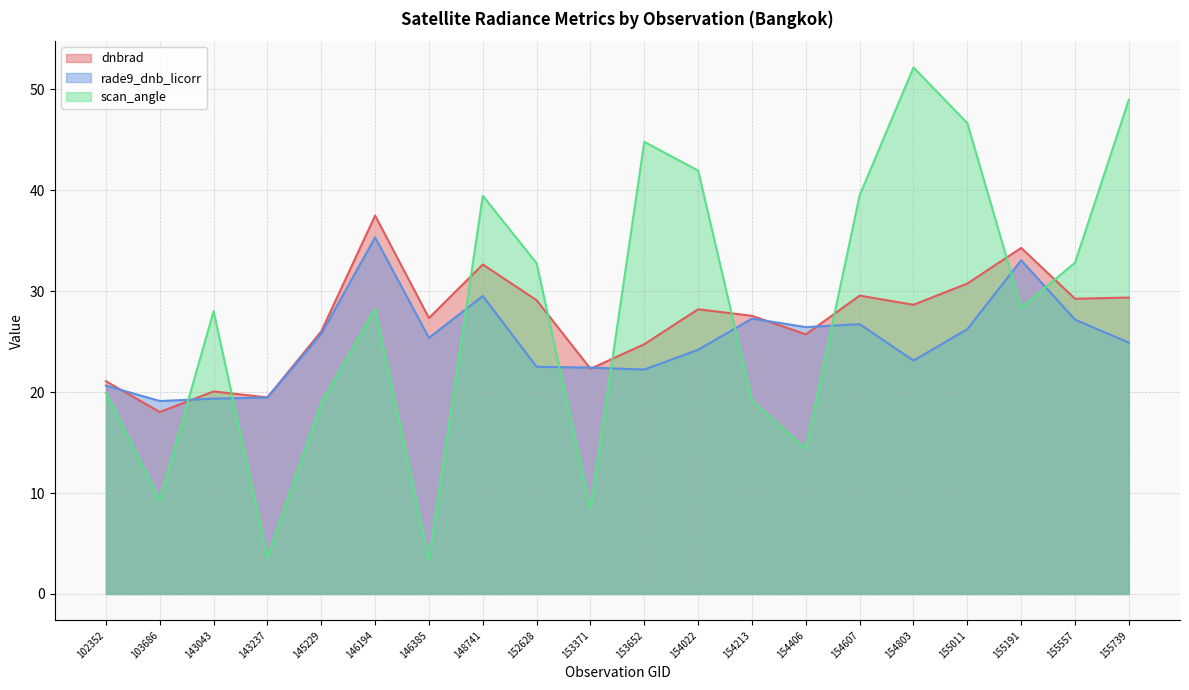

What is the maximum value for rade9_dnb_licorr?

35.3